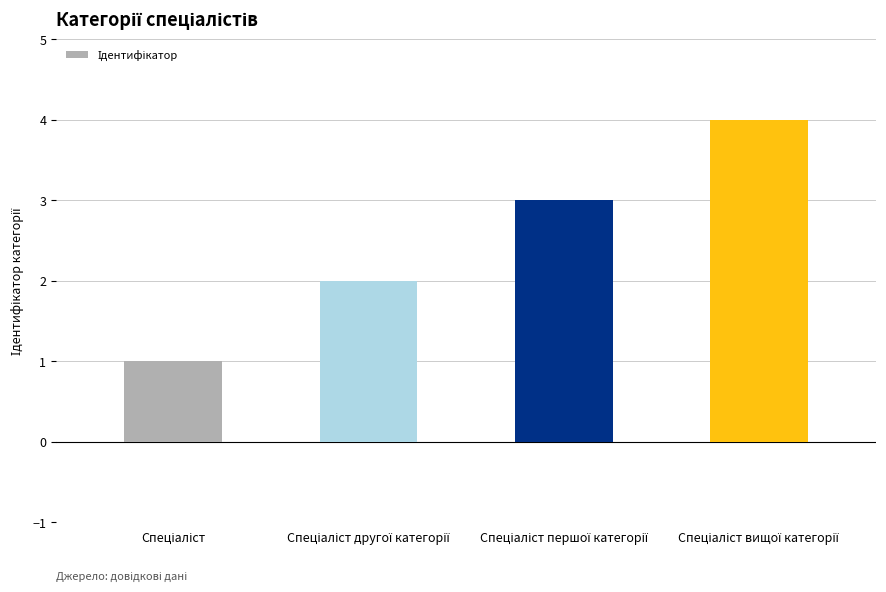

What is the greatest value displayed?

4